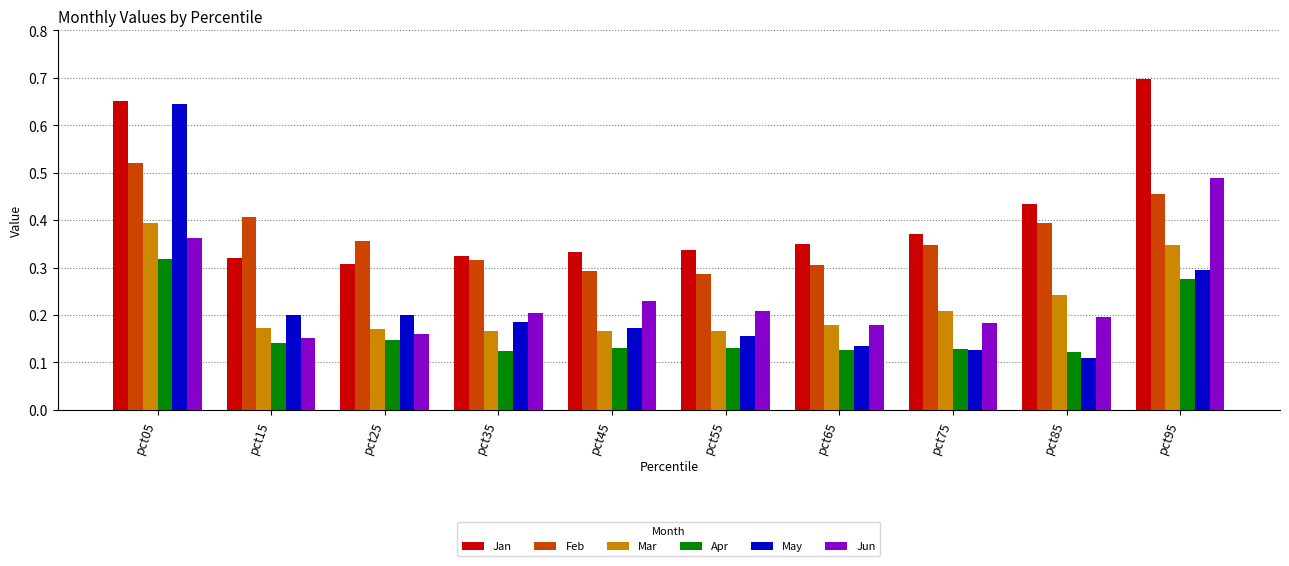

Which series has the largest range (max minus min)?

May